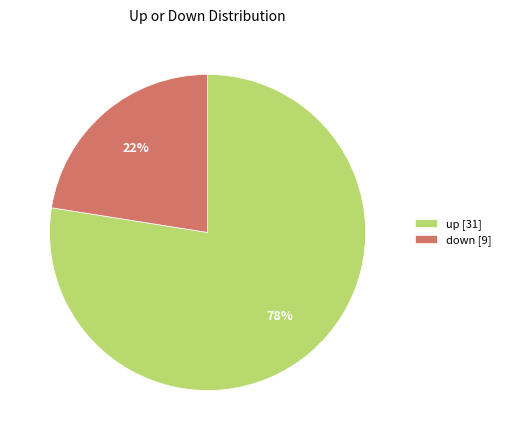

What is the majority slice?

up